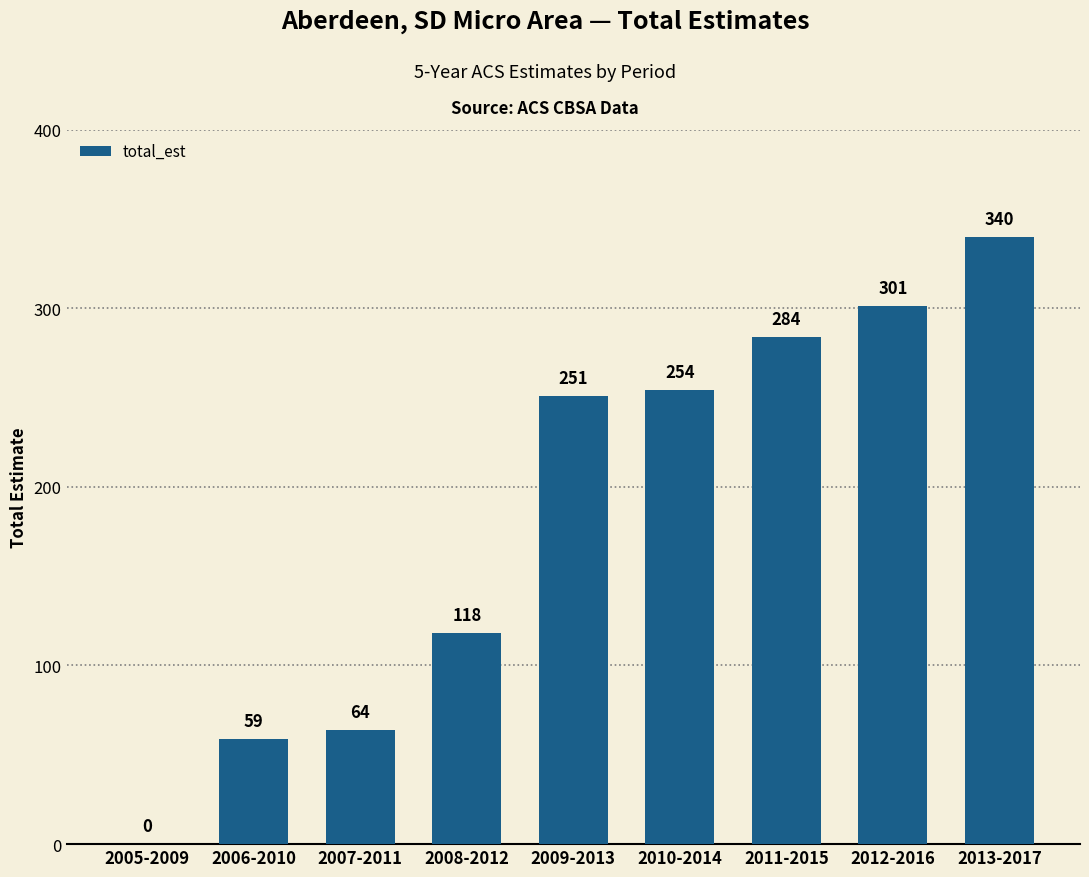

Reading left to right, extract all data points from this chart.

0	59	64	118	251	254	284	301	340